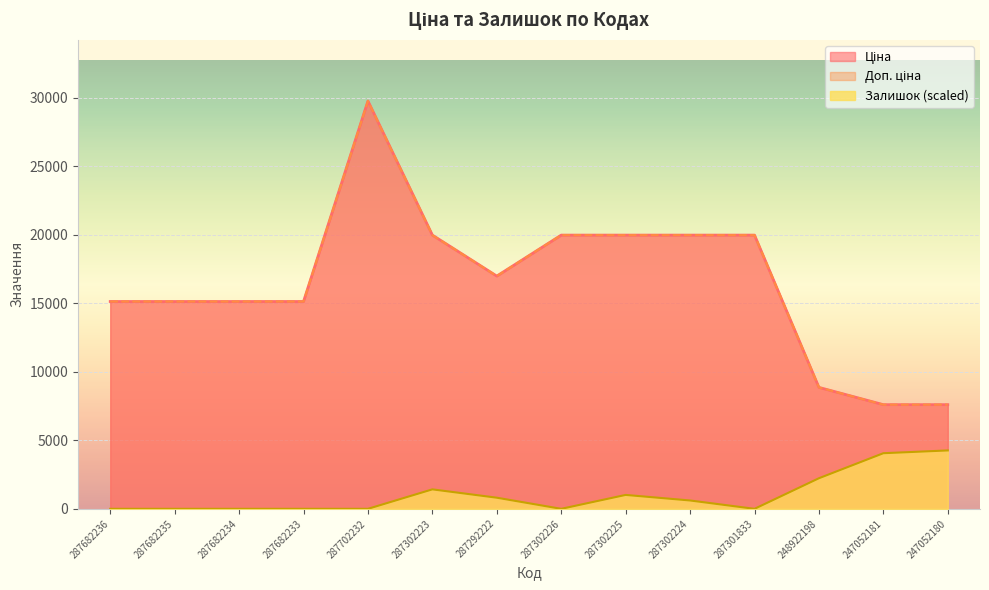

In Залишок, how many points are higher than both neighbors (excluding endpoints)?

2